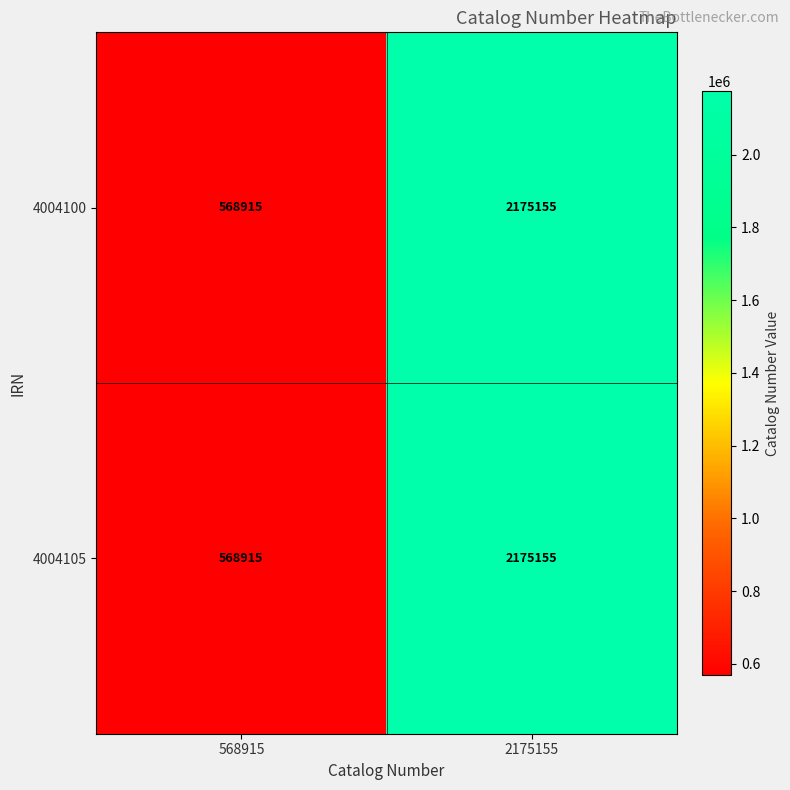

True or false: 4004100 has a value of 758591 at 568915.

False